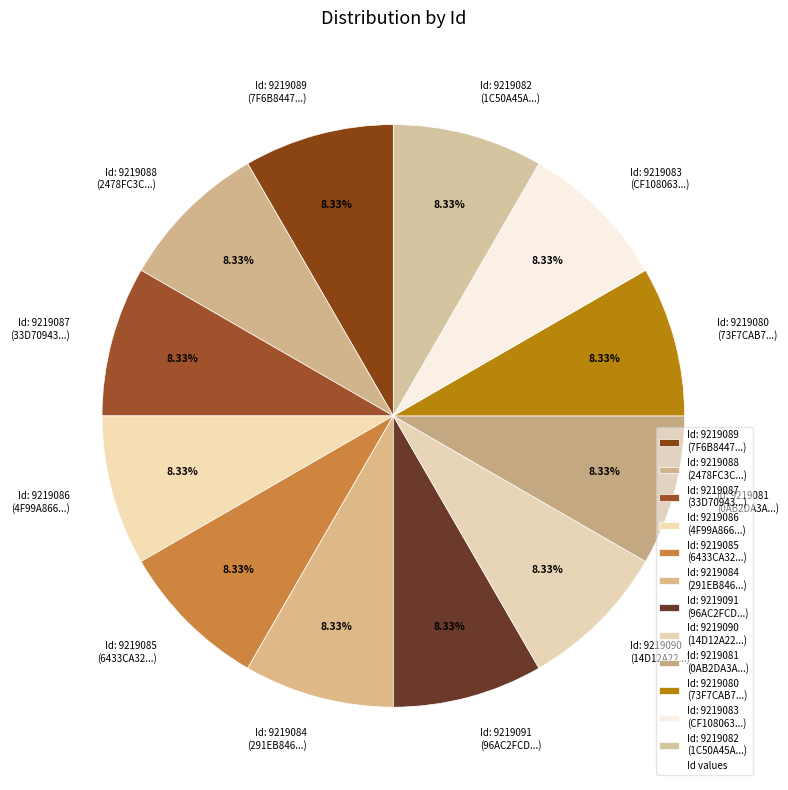

Is there a majority slice in this chart?

No